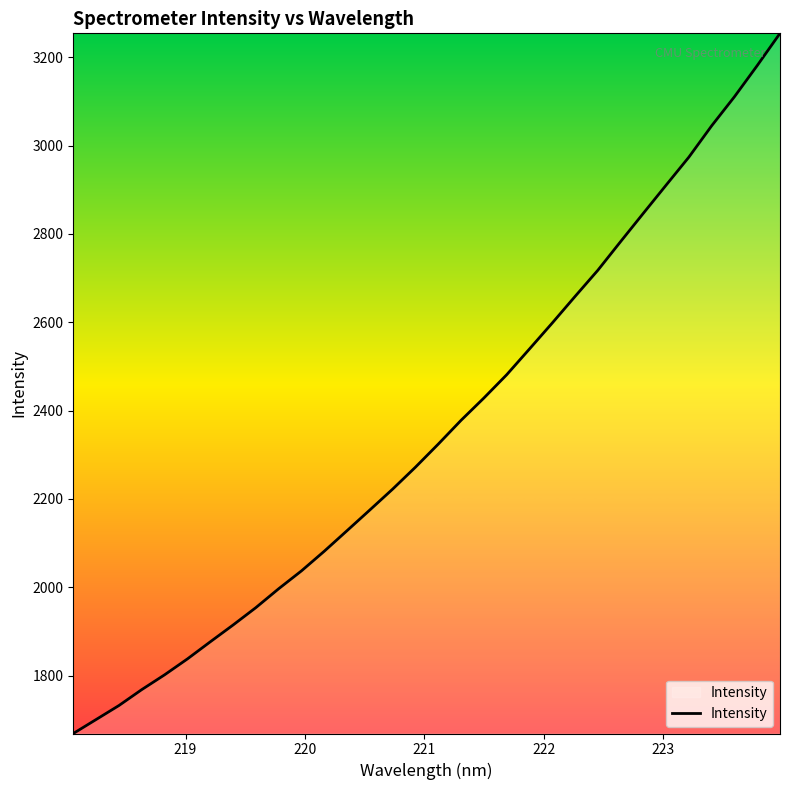

What is the difference between the maximum and minimum values?

1585.3